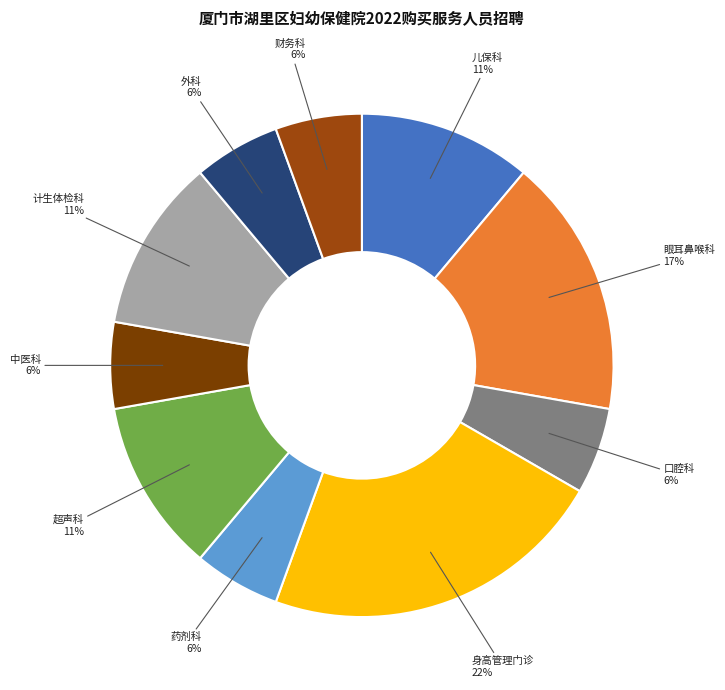

To the nearest percent, what is the average slice percentage?

10%